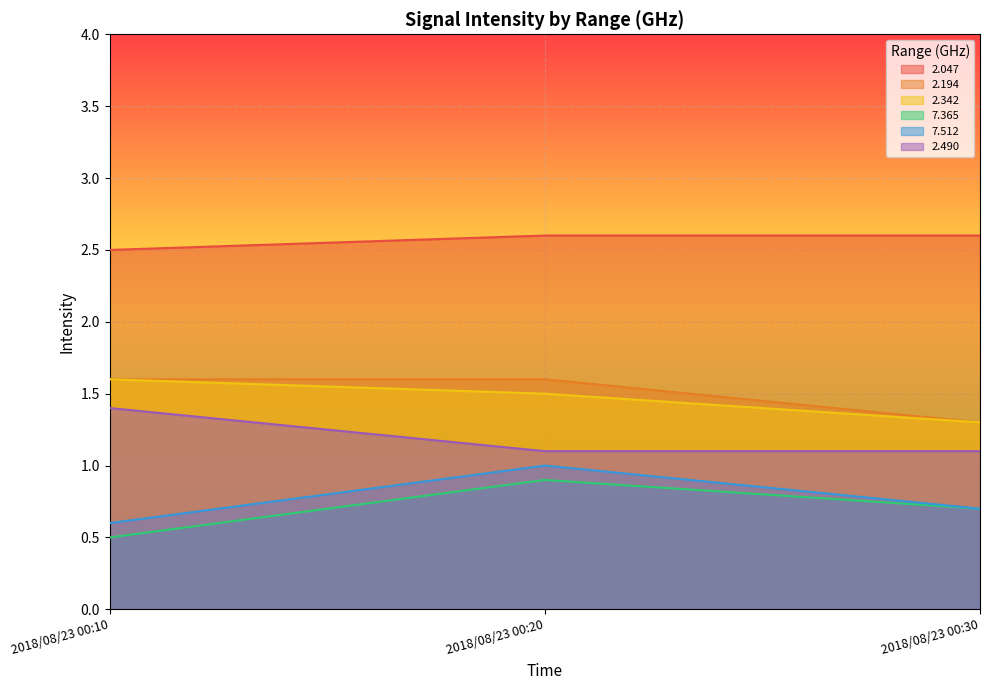

Where is 7.365 nearest to the value 0?

2018/08/23 00:10